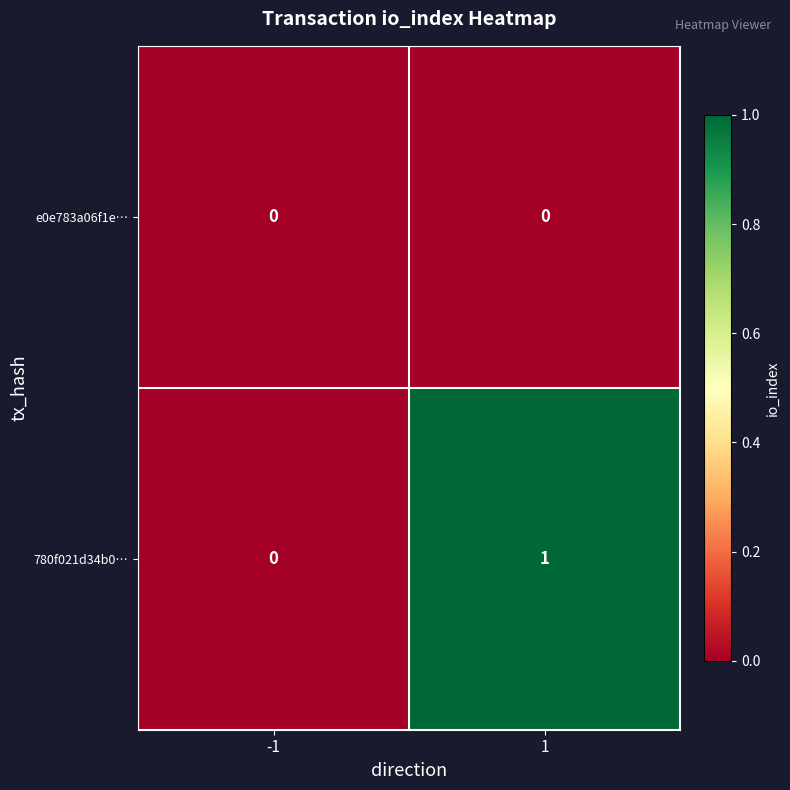

Reading right to left, what are all the values shown in this chart?

e0e783a06f1e…: 0	0
780f021d34b0…: 1	0